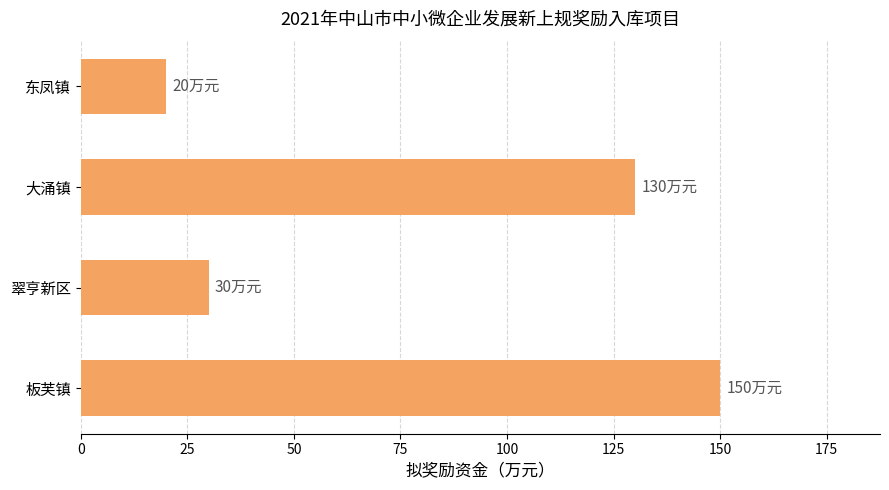

Is it true that the value at 大涌镇 is 130?

True